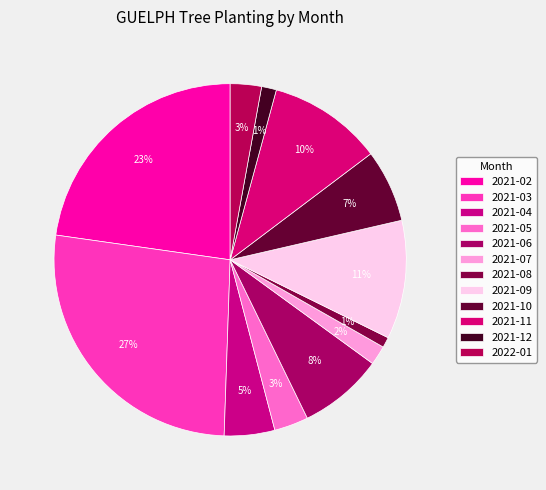

How many segments does this pie chart have?

12